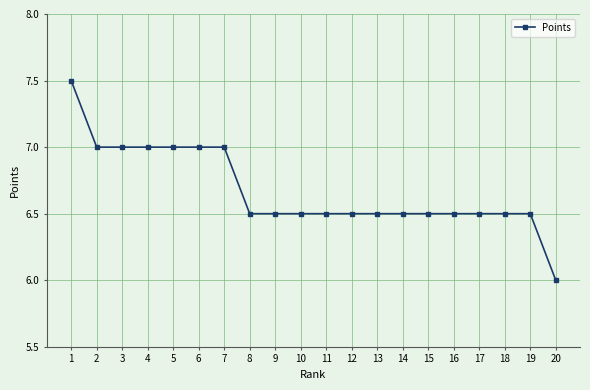

Reading left to right, list all the values displayed in this chart.

7.5	7.0	7.0	7.0	7.0	7.0	7.0	6.5	6.5	6.5	6.5	6.5	6.5	6.5	6.5	6.5	6.5	6.5	6.5	6.0